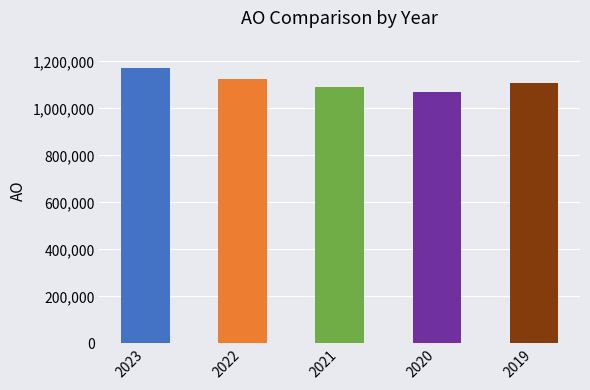

True or false: the data shows 1769194 at 2019.

False